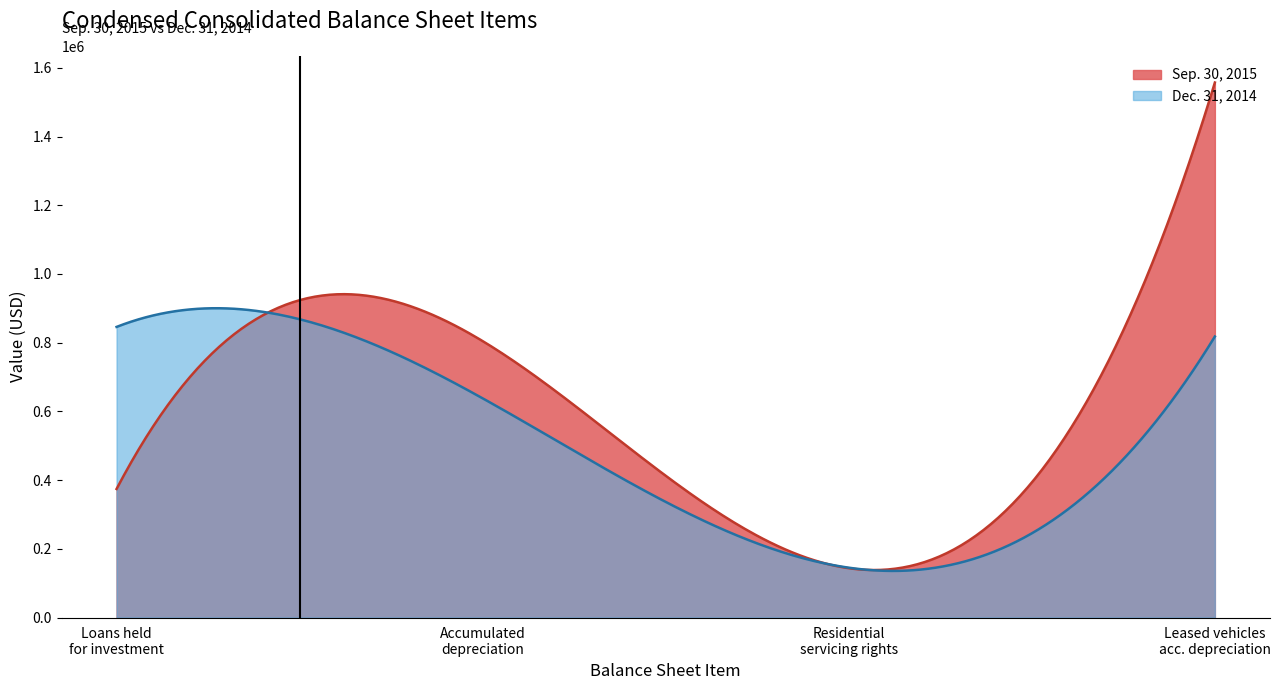

List the labels in order of Sep. 30, 2015 value, largest first.

Leased vehicles accumulated depreciation, Accumulated depreciation, Loans held for investment, Residential servicing rights